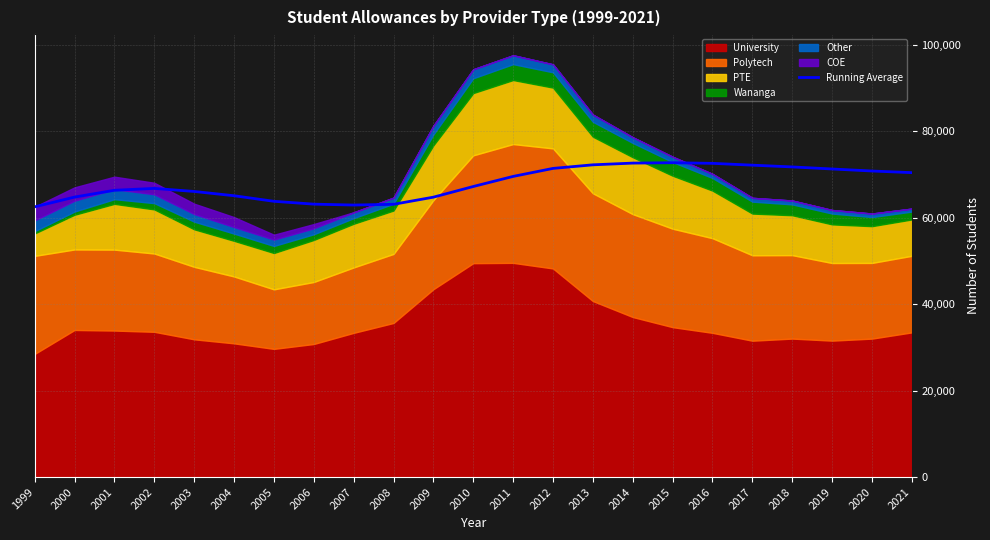

List the labels in order of value, smallest first.

1999, 2007, 2008, 2006, 2005, 2009, 2000, 2004, 2003, 2001, 2002, 2010, 2011, 2021, 2020, 2019, 2012, 2018, 2017, 2013, 2016, 2014, 2015